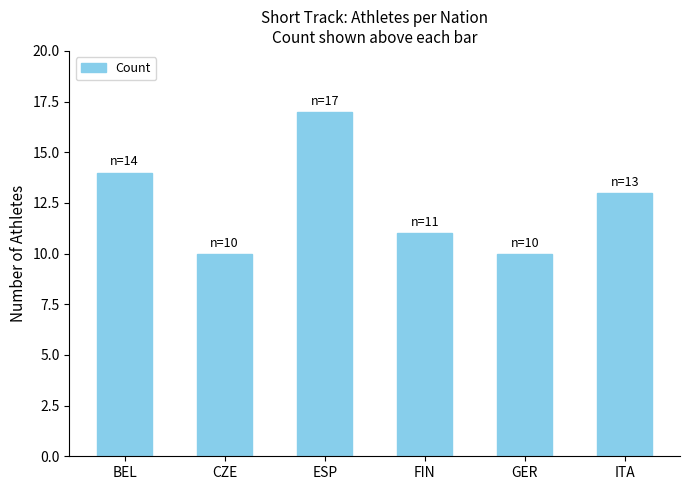

What is the minimum value shown in the chart?

10